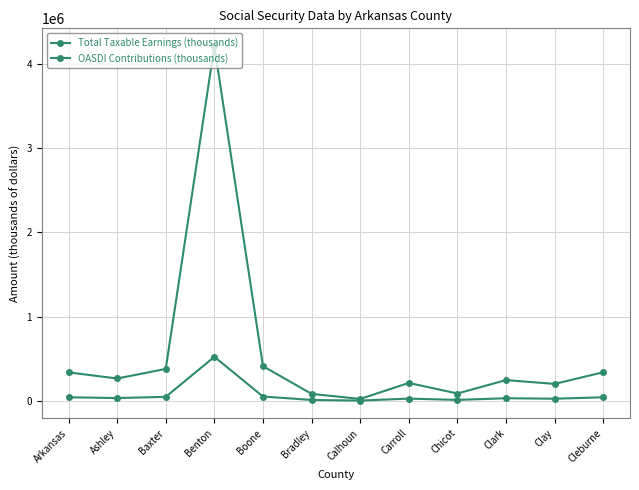

What is the difference between the maximum and minimum values in the OASDI Contributions (thousands) series?

519226